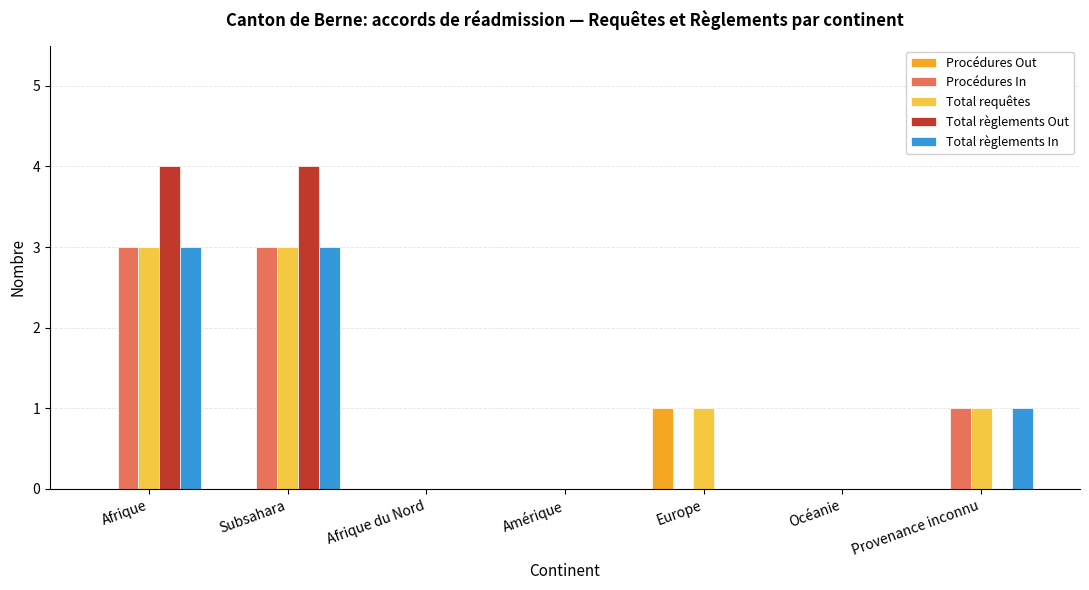

What is the highest value of the Total requêtes series?

3